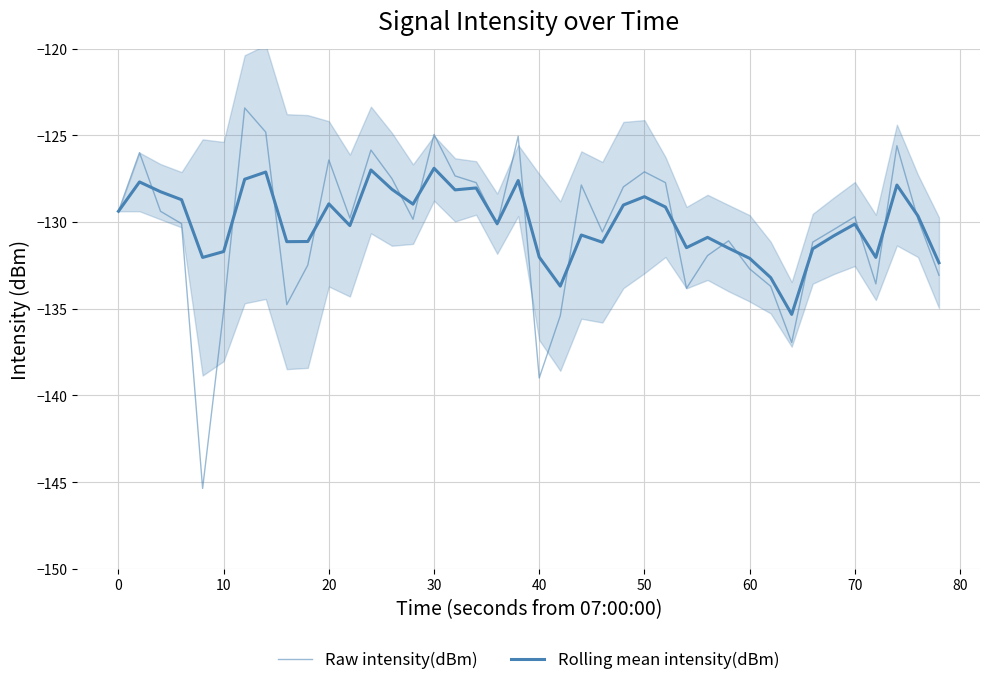

How many lines are shown in the chart?

2